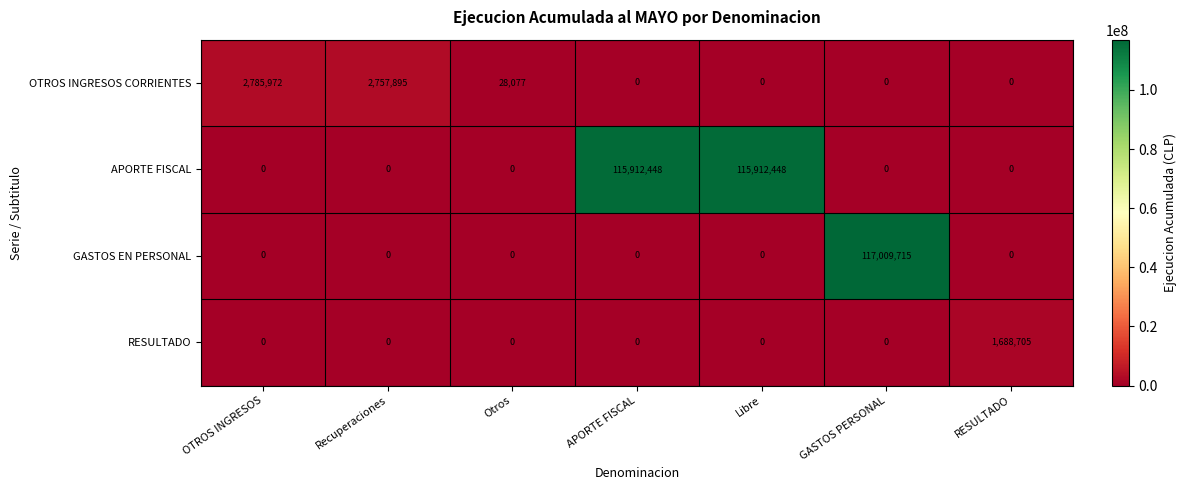

List the series in order of their peak value, highest first.

GASTOS EN PERSONAL, APORTE FISCAL, OTROS INGRESOS CORRIENTES, RESULTADO